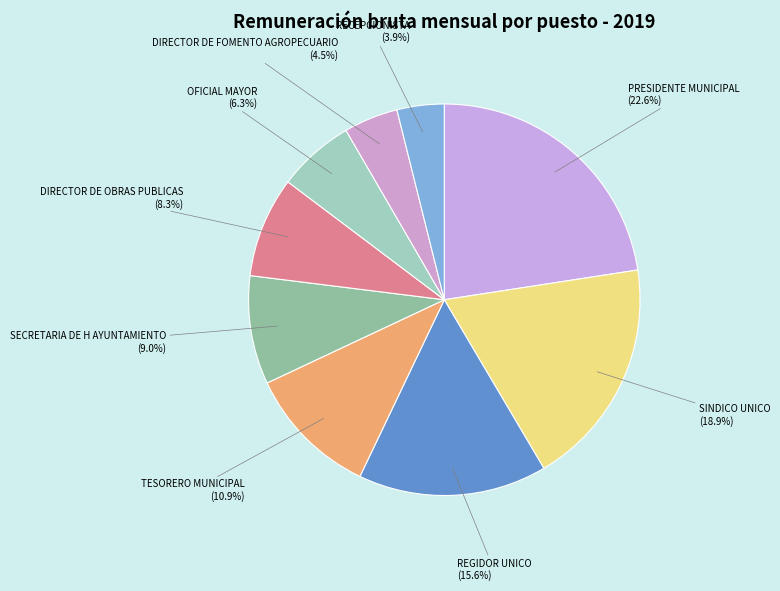

Is there a majority slice in this chart?

No